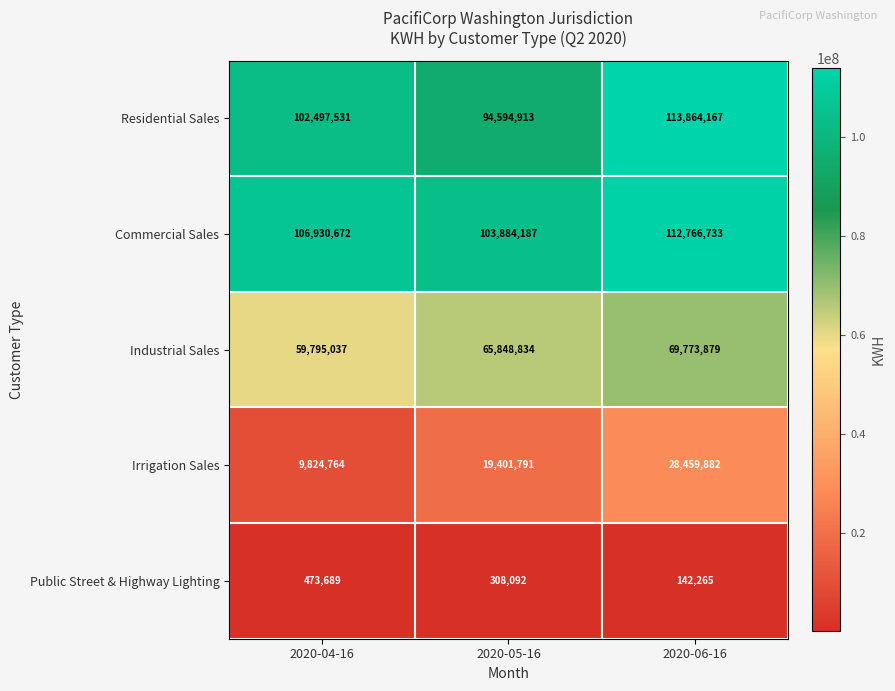

True or false: Industrial Sales has a value of 107406702 at 2020-06-16.

False